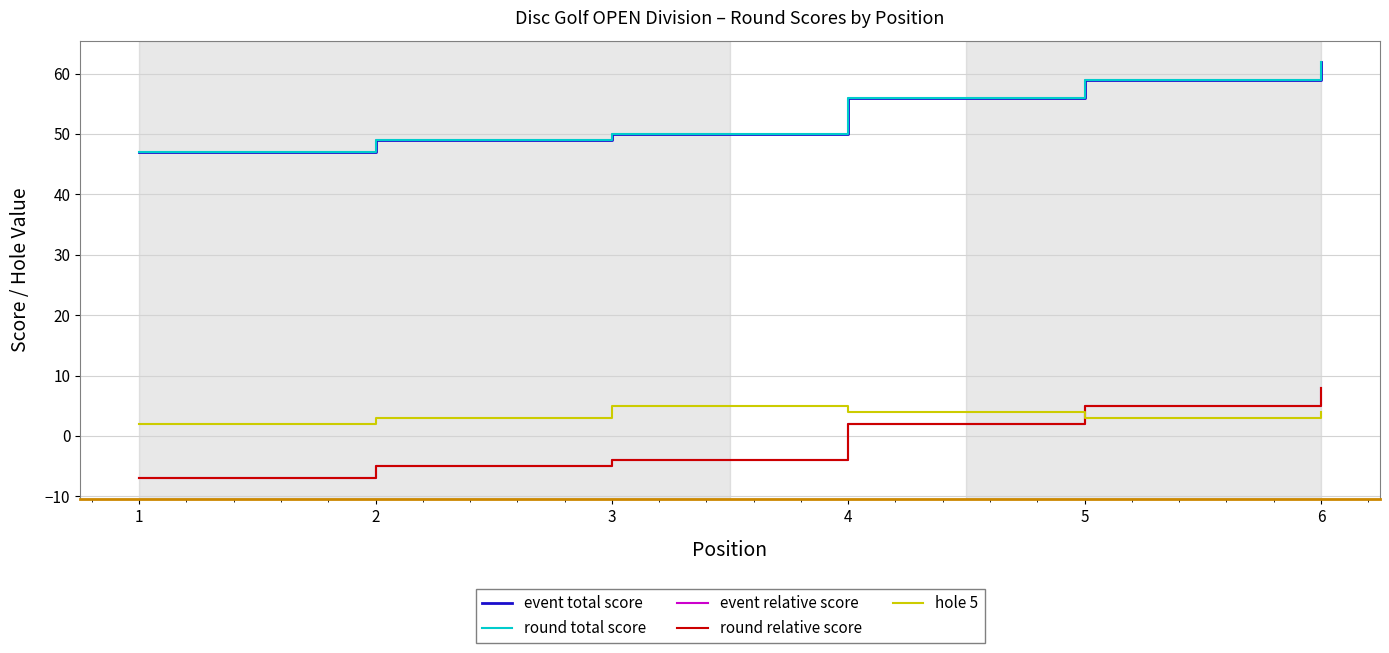

True or false: round relative score has more than 0 points higher than both neighbors.

False